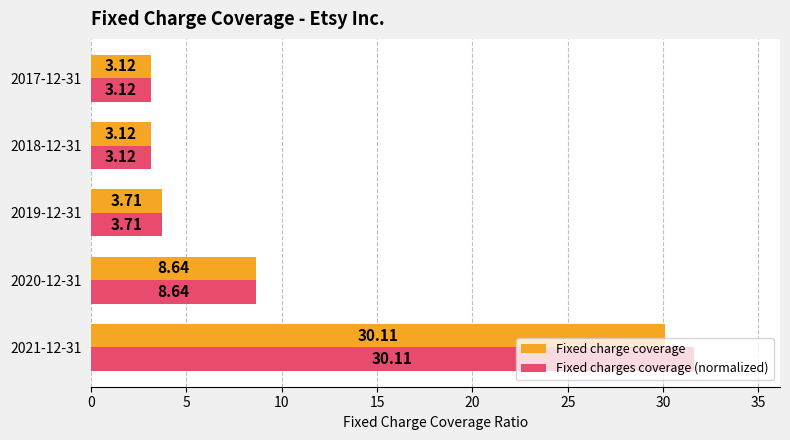

At which category is the sum across all series the highest?

2021-12-31